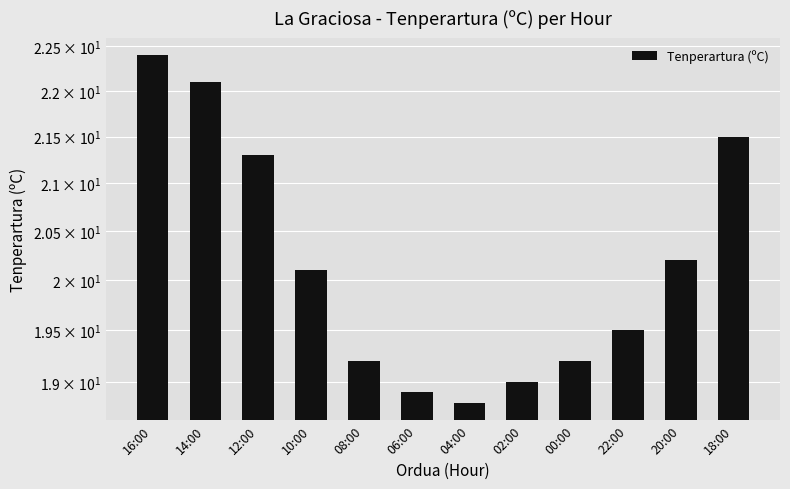

The chart shows a value of 29.4 at 06:00. True or false?

False